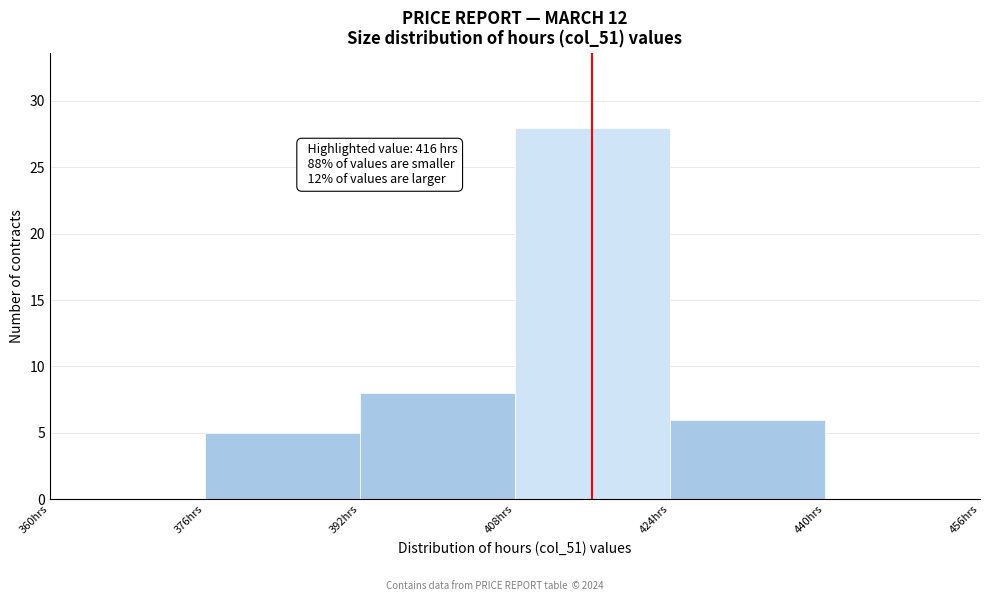

Over which range of the x-axis is the bar tallest?

408 to 424